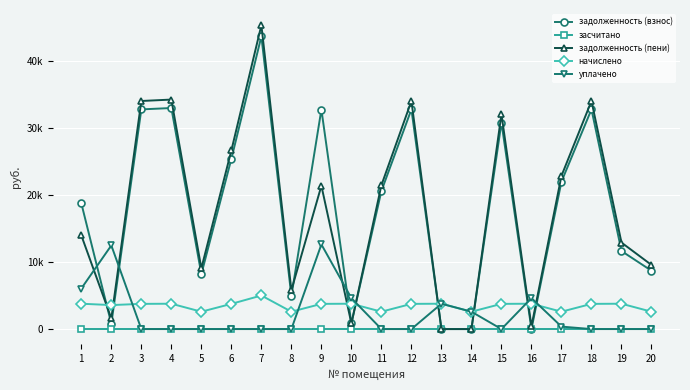

Is this an area chart (filled region under the line)?

No